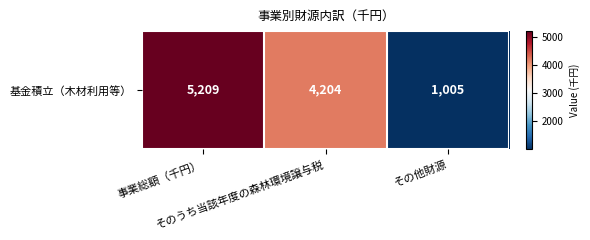

List the labels in order of value, smallest first.

その他財源, そのうち当該年度の森林環境譲与税, 事業総額（千円）